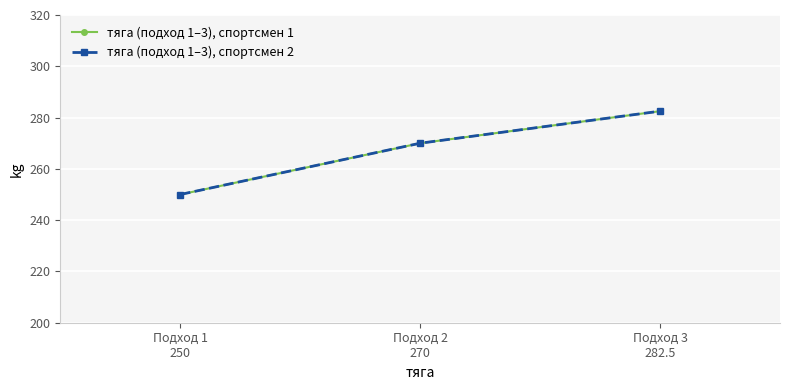

Read the тяга (подход 1–3), спортсмен 1 value at Подход 1
250.

250.0